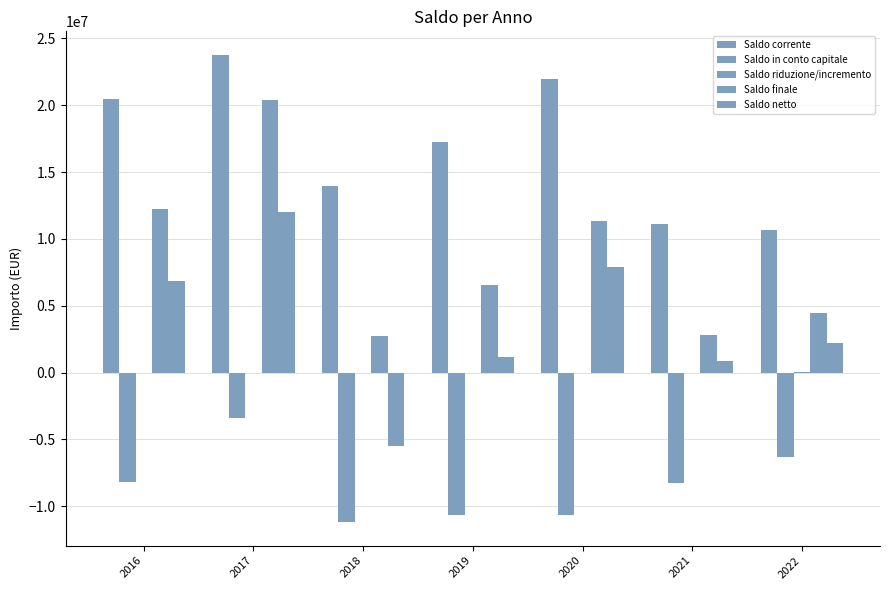

How many categories are shown in the chart?

7